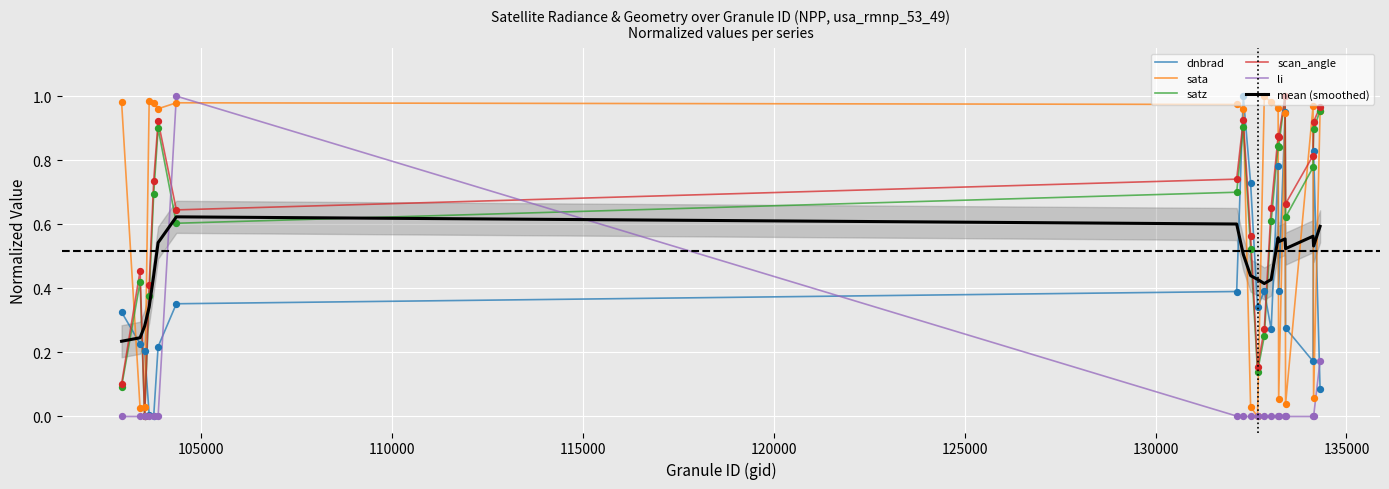

Which series has the largest Y range (max minus min)?

dnbrad